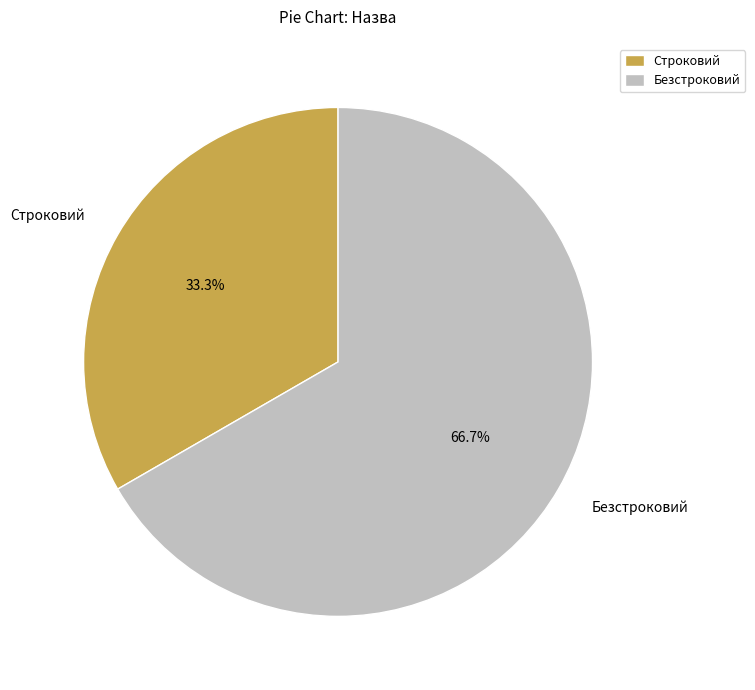

Is Безстроковий the majority of the pie?

Yes